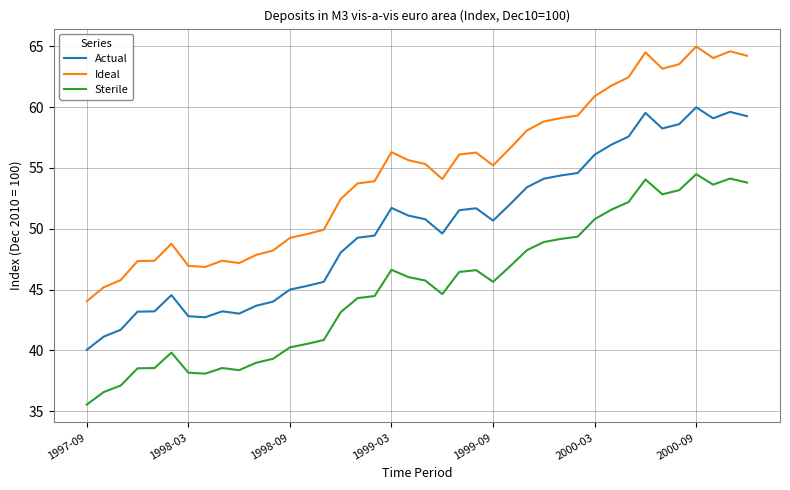

What is the difference between the maximum and minimum values in the Ideal series?

20.9